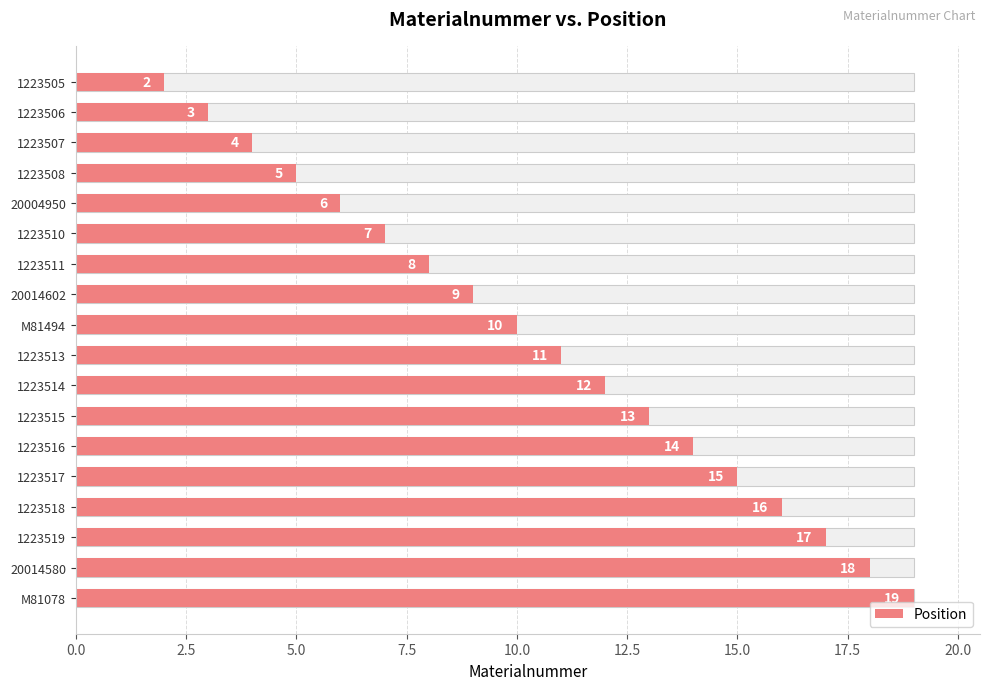

What is the value of the 17th bar from the left?

18